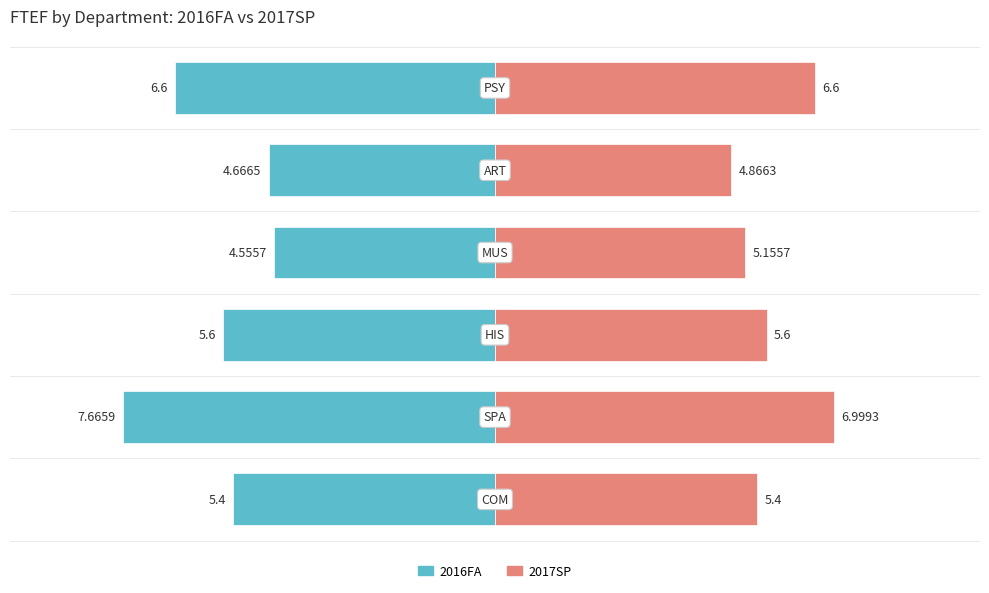

What is the total value across all series at COM?

10.8